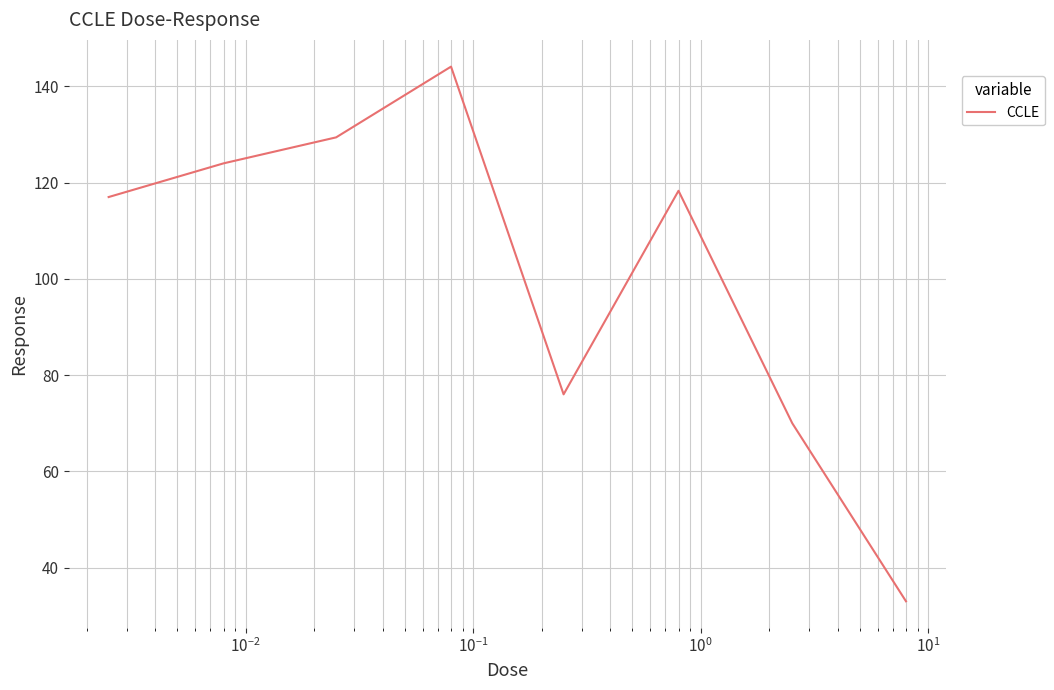

What is the sum of all values?

811.8